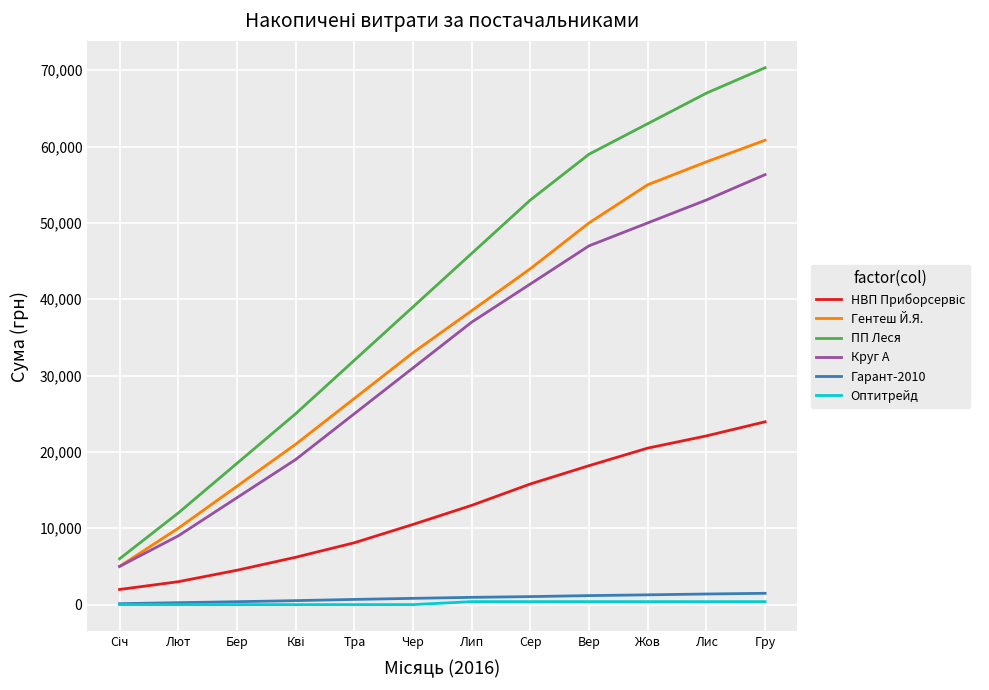

How many series are shown in this chart?

6